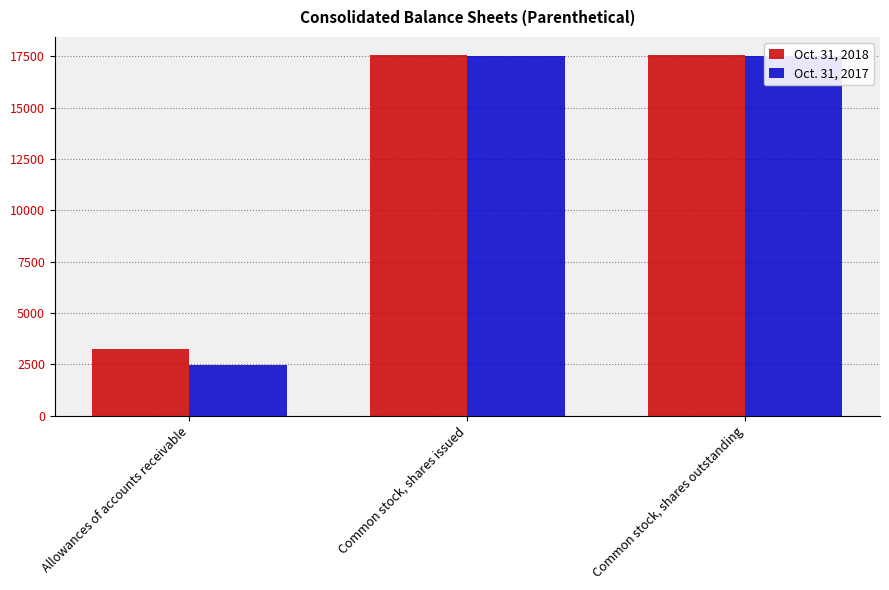

At Common stock, shares issued, list the series in order from smallest to largest.

Oct. 31, 2017, Oct. 31, 2018